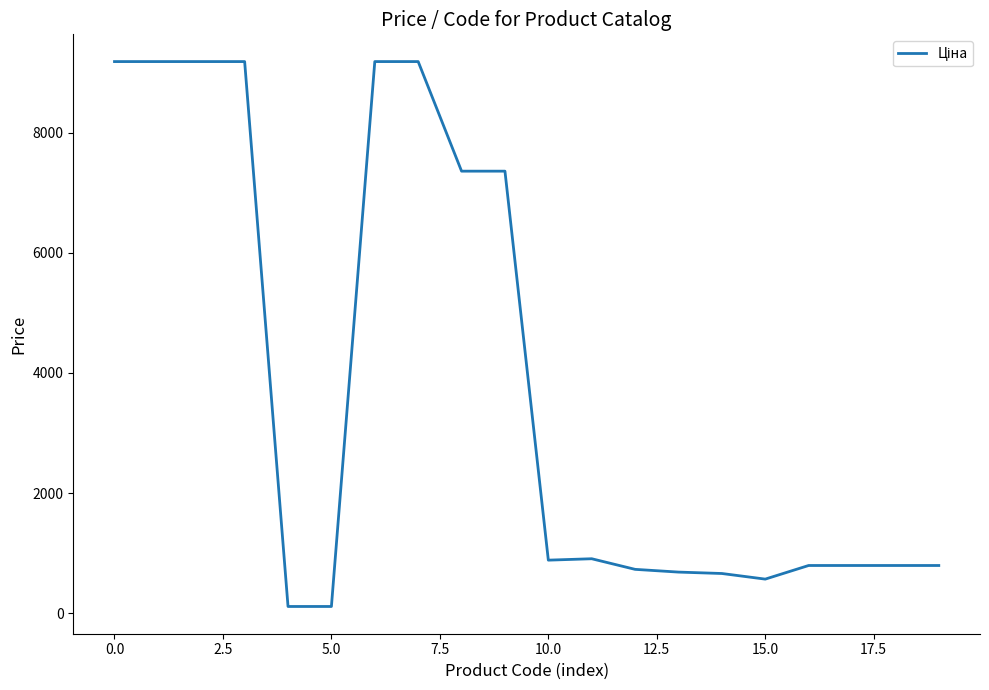

What is the greatest value displayed?

9185.1